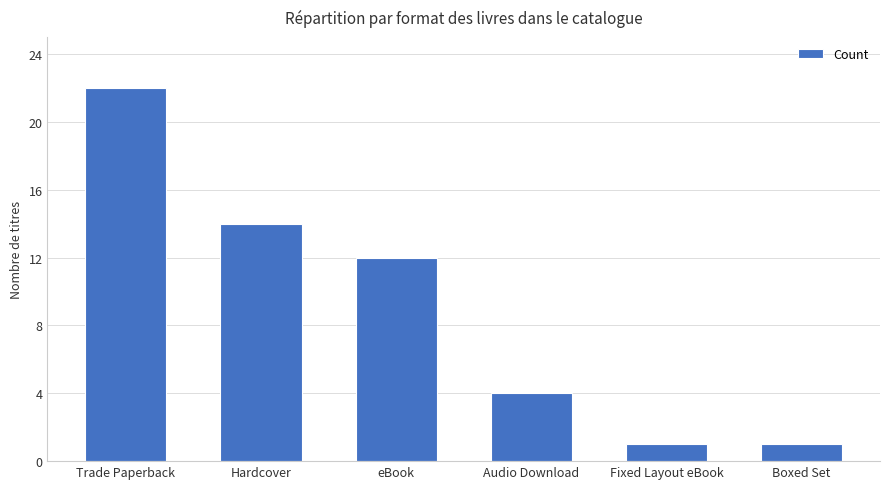

Which label corresponds to the largest value in the chart?

Trade Paperback